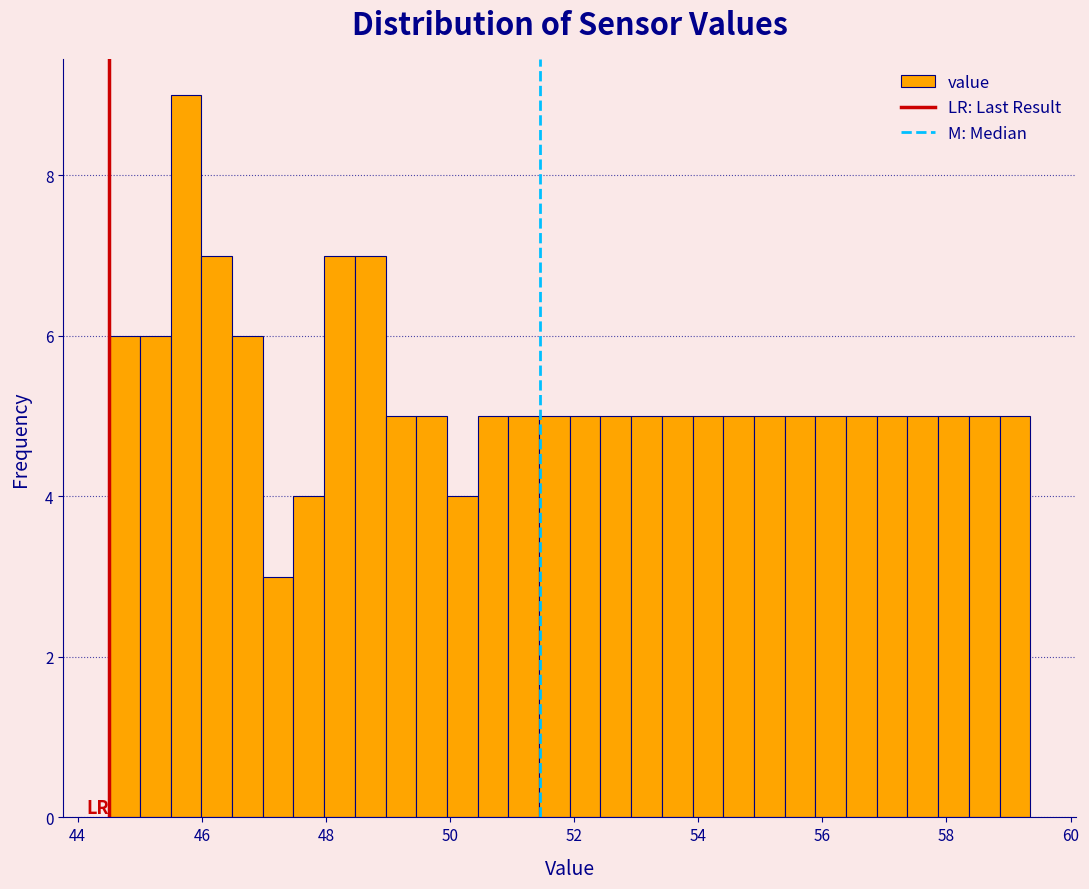

Read against the x-axis, roughly where is the centre of the tallest bar?

45.8